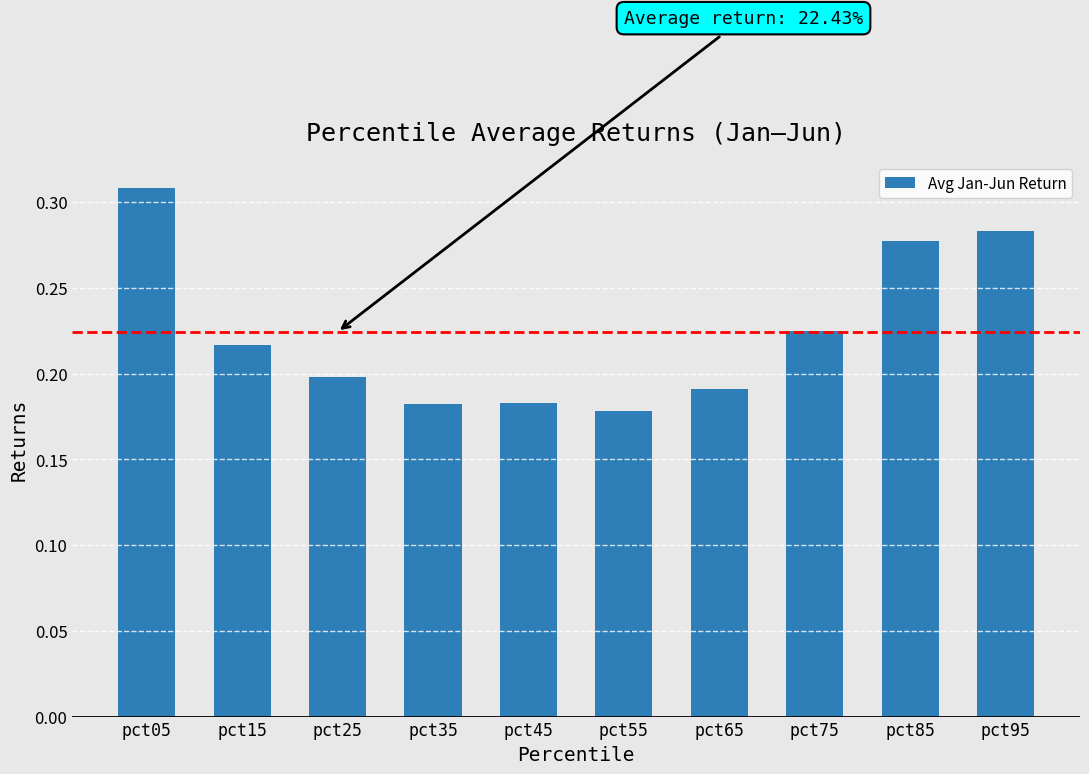

True or false: the data shows 0.1 at pct25.

False